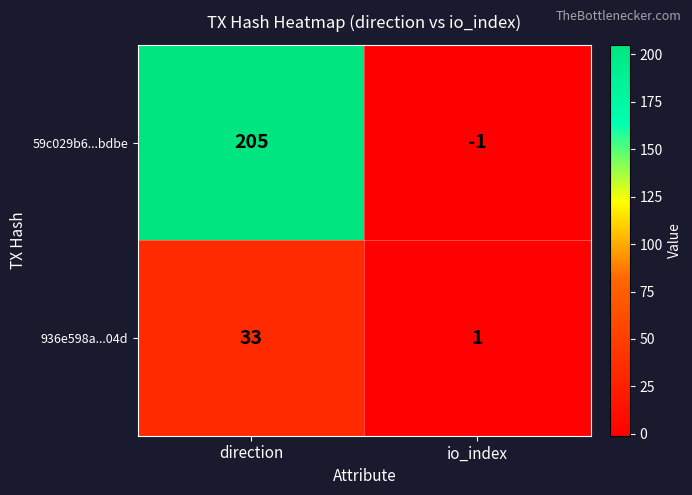

Which label corresponds to the largest value in the chart?

direction